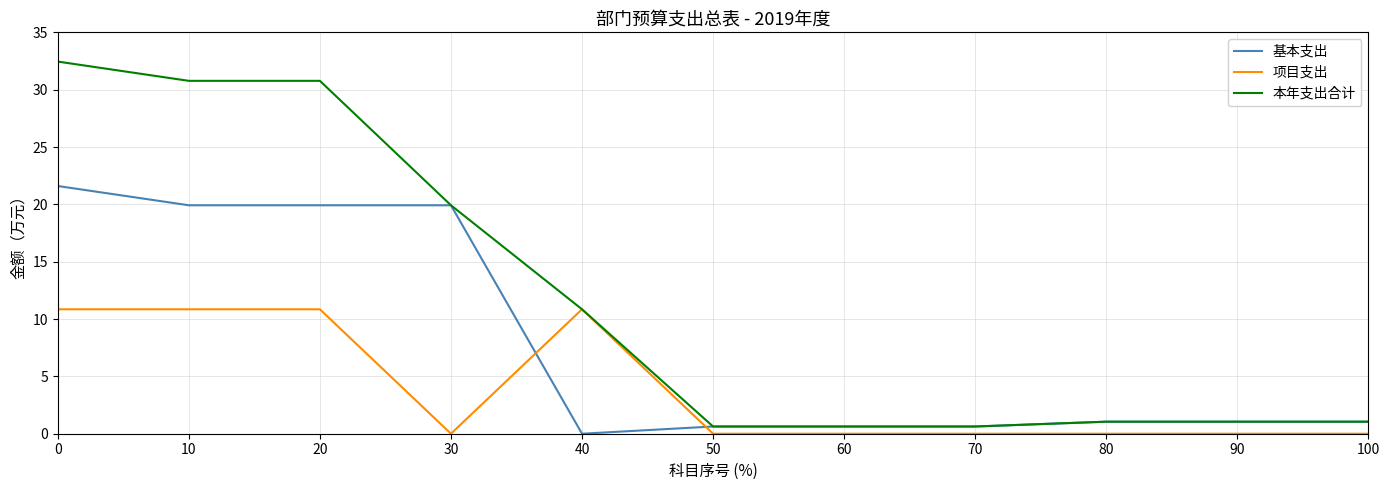

What is the maximum value for 基本支出?

21.6